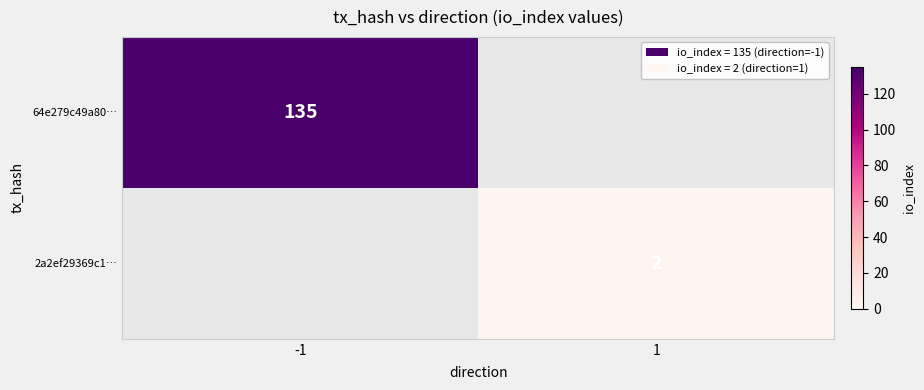

The value of 64e279c49a80… at -1 is 82. True or false?

False